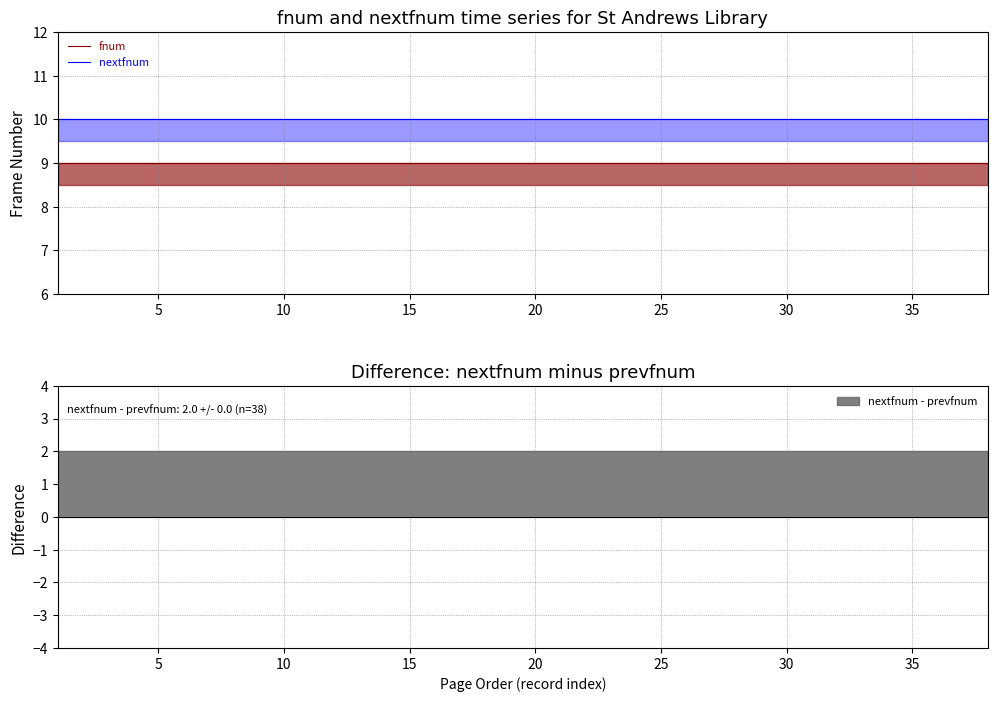

What are all the series names shown in the legend?

fnum, nextfnum